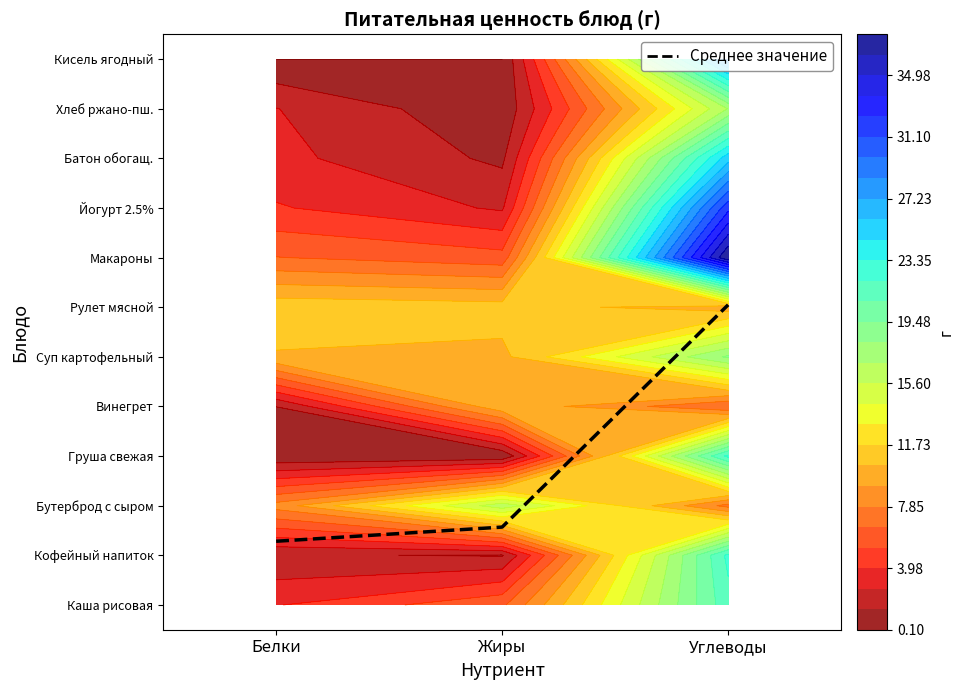

How many series are shown in this chart?

1